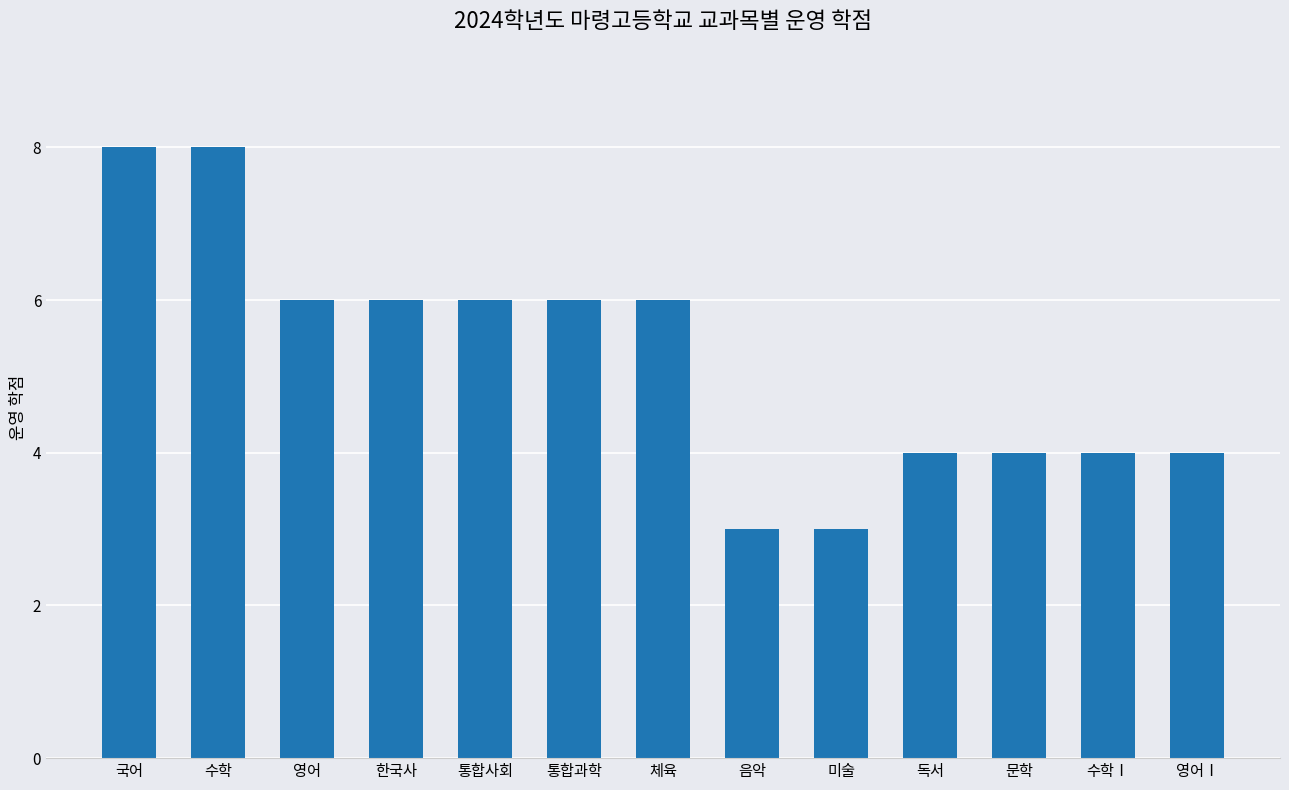

Between 독서 and 통합사회, which is larger?

통합사회